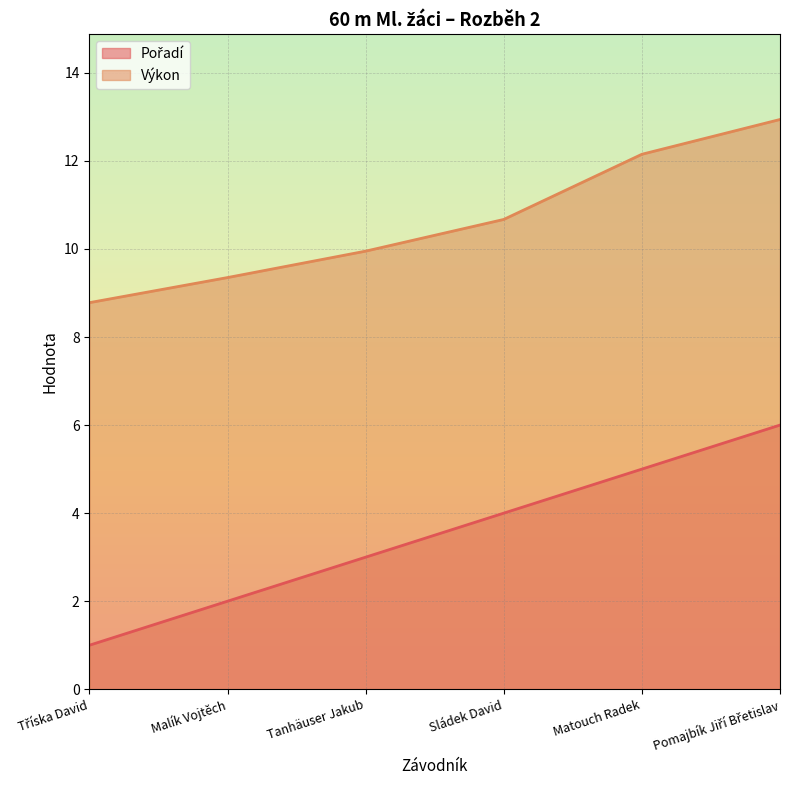

True or false: Výkon has more than 1 points higher than both neighbors.

False